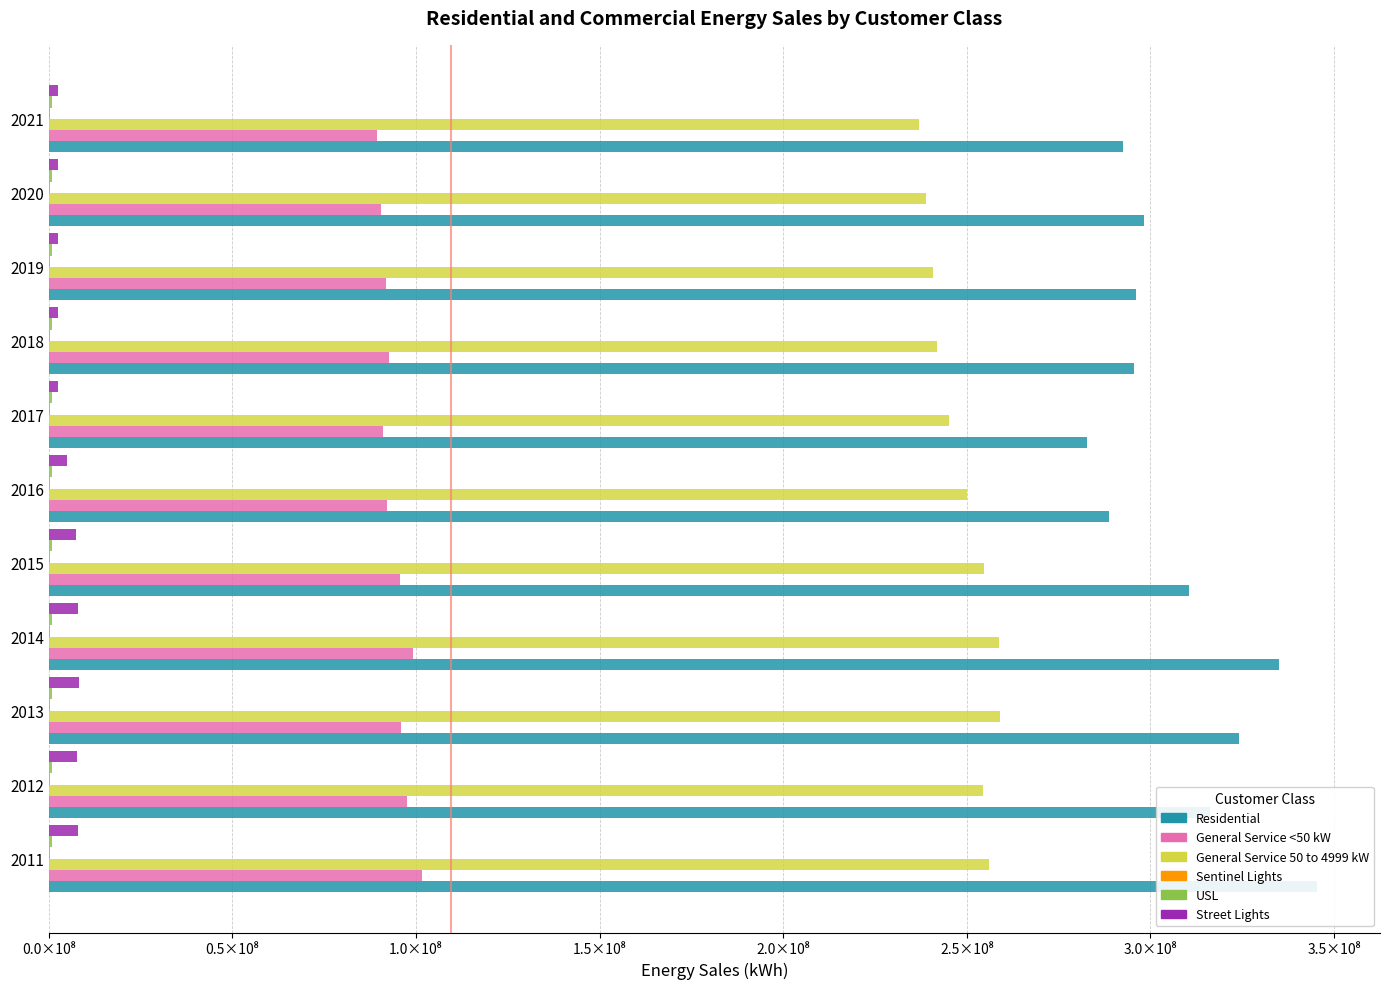

The General Service 50 to 4999 kW series shows 409776736 at 2016. True or false?

False